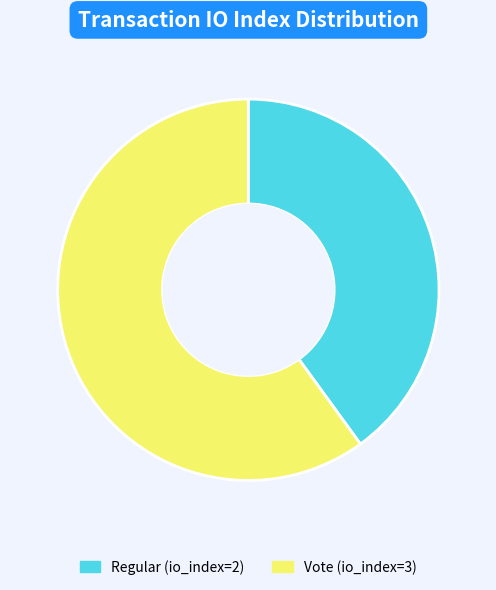

Rank the categories by value from lowest to highest.

Regular (io_index=2), Vote (io_index=3)